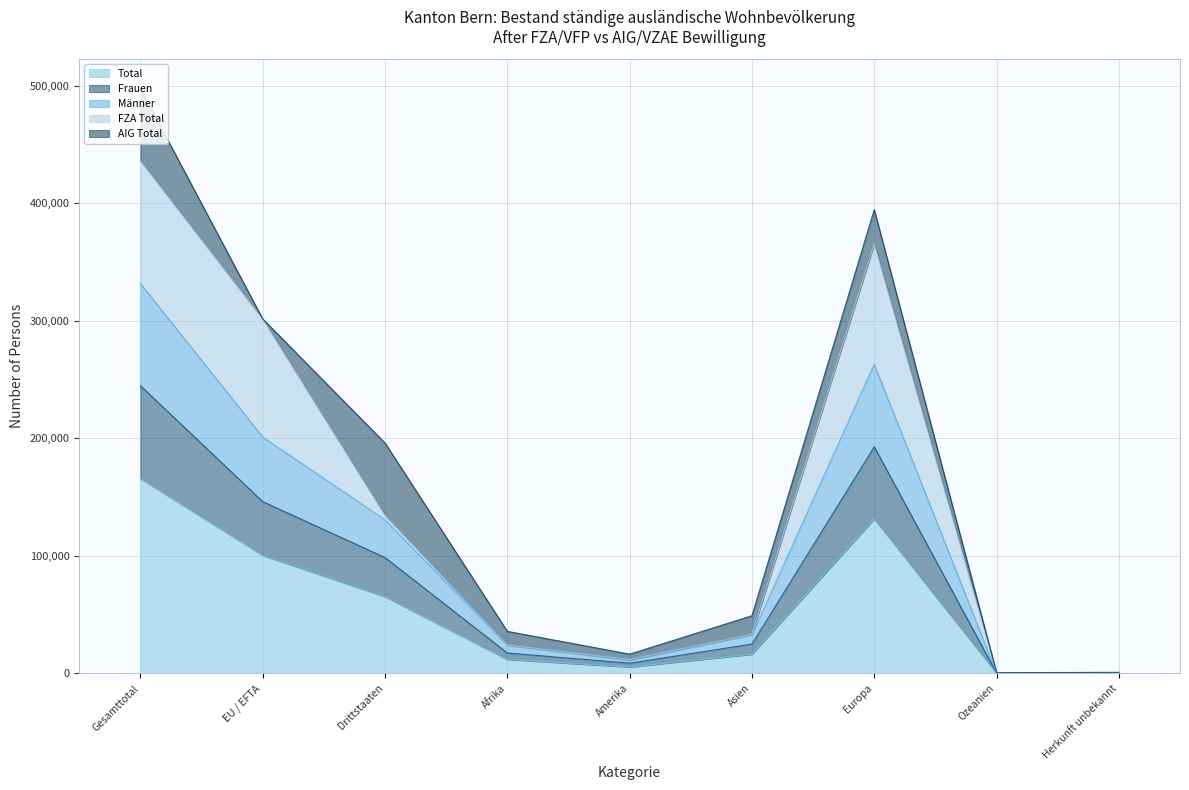

Which category has the highest value across all series?

Gesamttotal